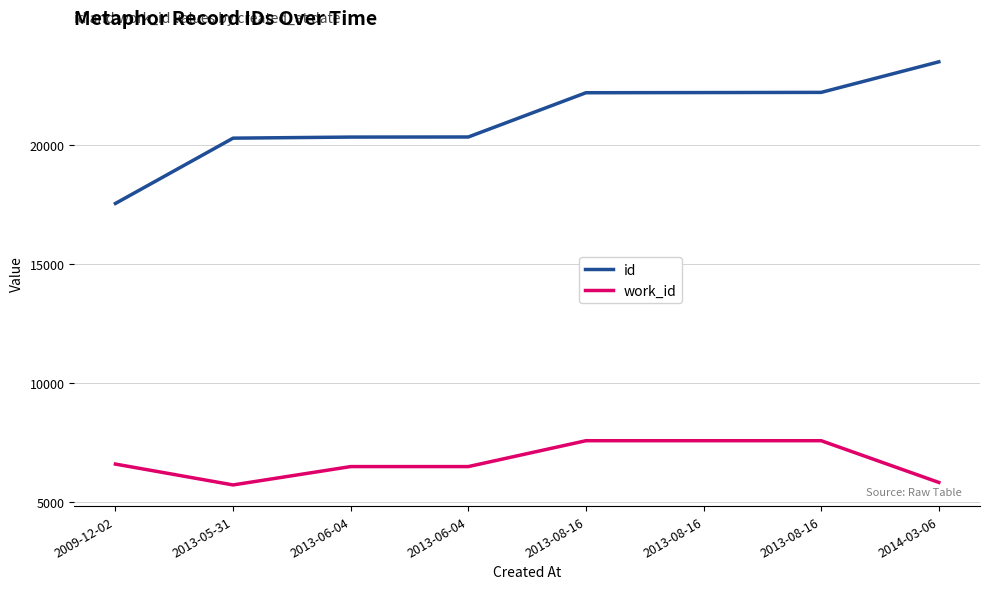

At 2009-12-02, list the series in order from largest to smallest.

id, work_id